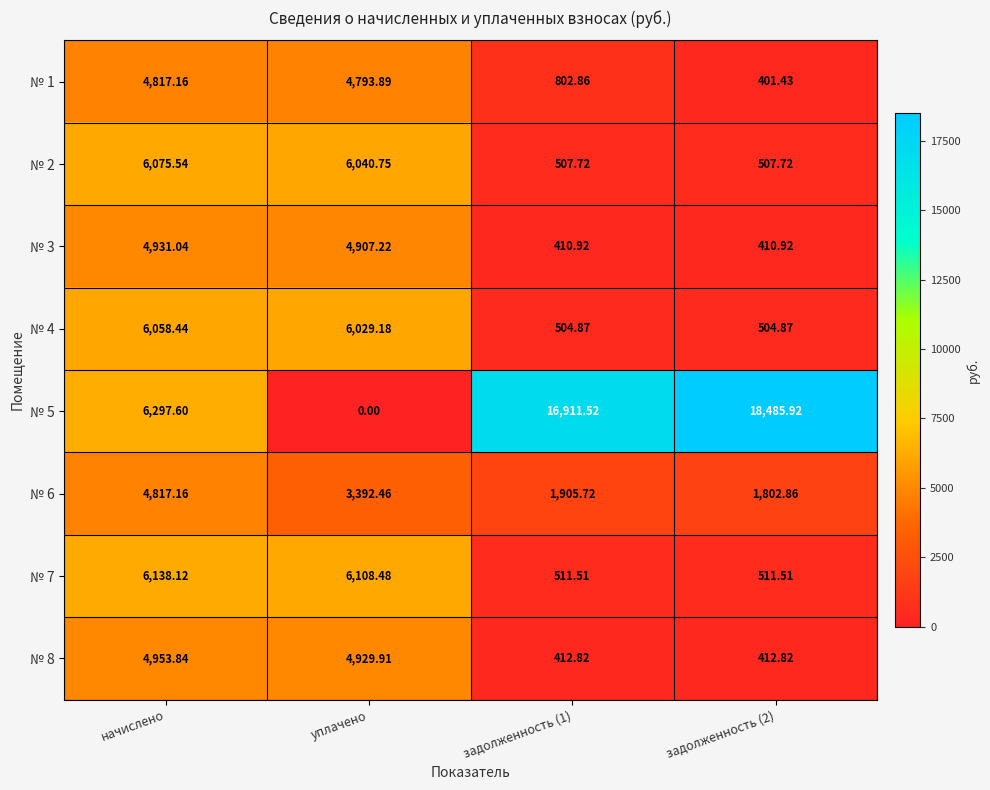

At which label does № 2 first exceed 6040?

начислено